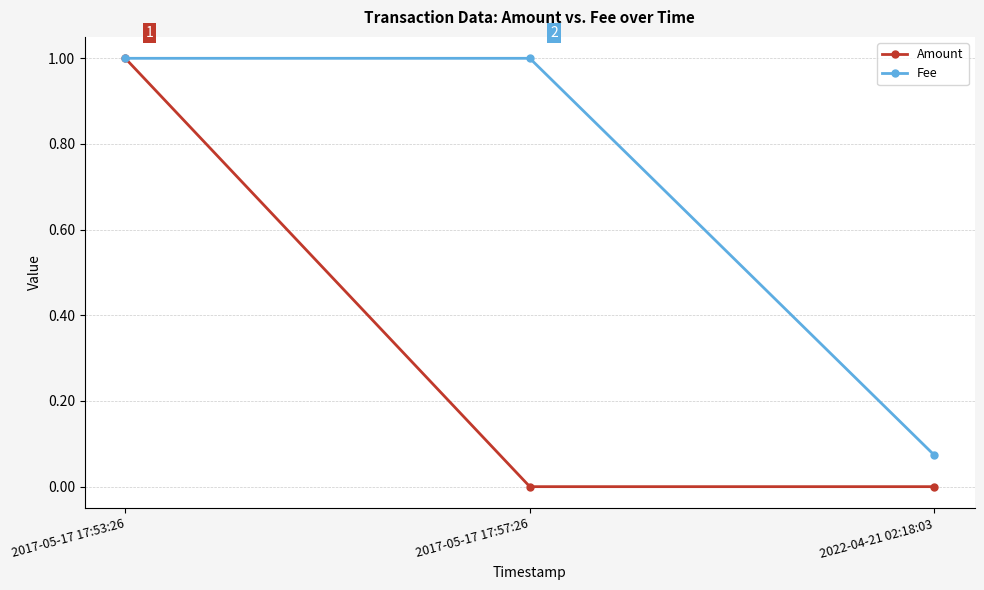

At how many categories does at least one series exceed 0?

3